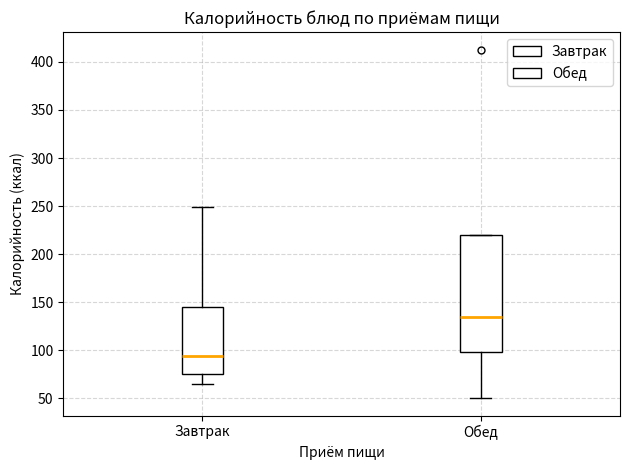

Where does the median line of the box for Завтрак sit on the y-axis? The values are not printed on the chart, so give them approximately, as read against the axis.

95